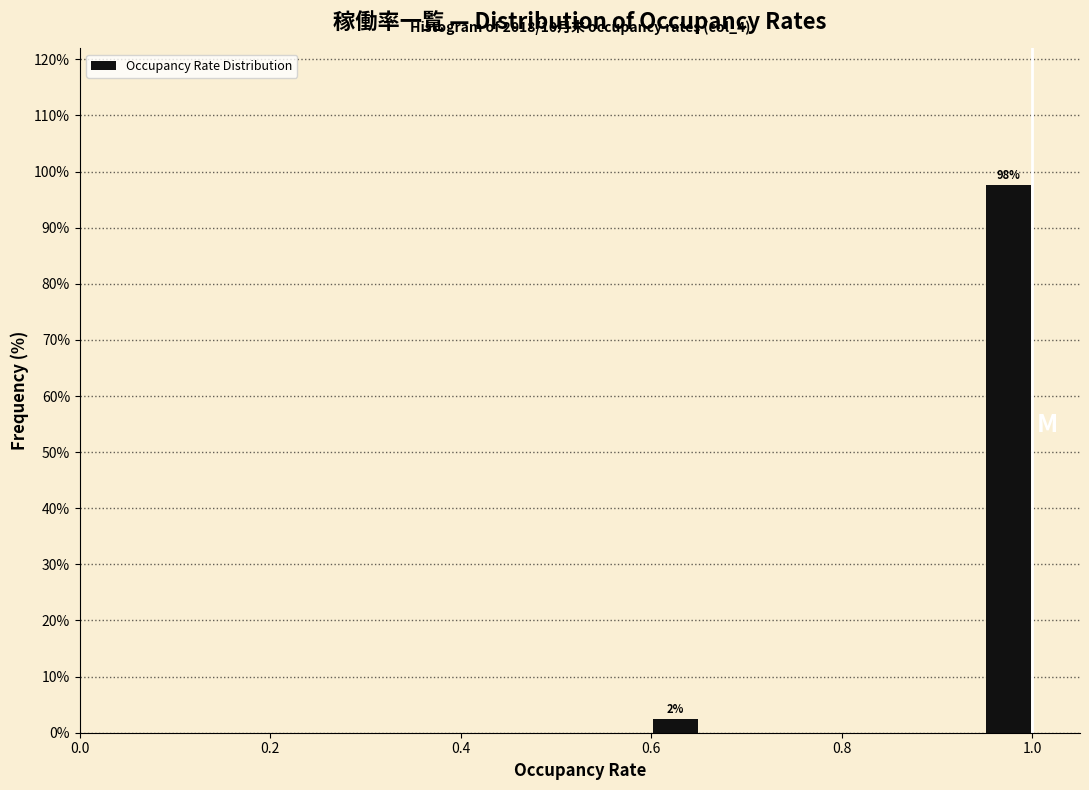

Around what value on the x-axis is the tallest bar? Give the approximate position of its centre, as read against the axis.

0.98